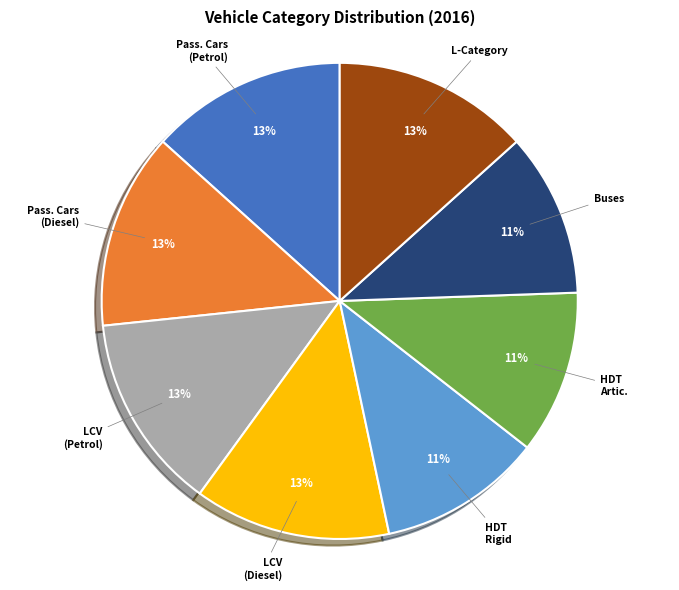

To the nearest percent, what is the average slice percentage?

12%